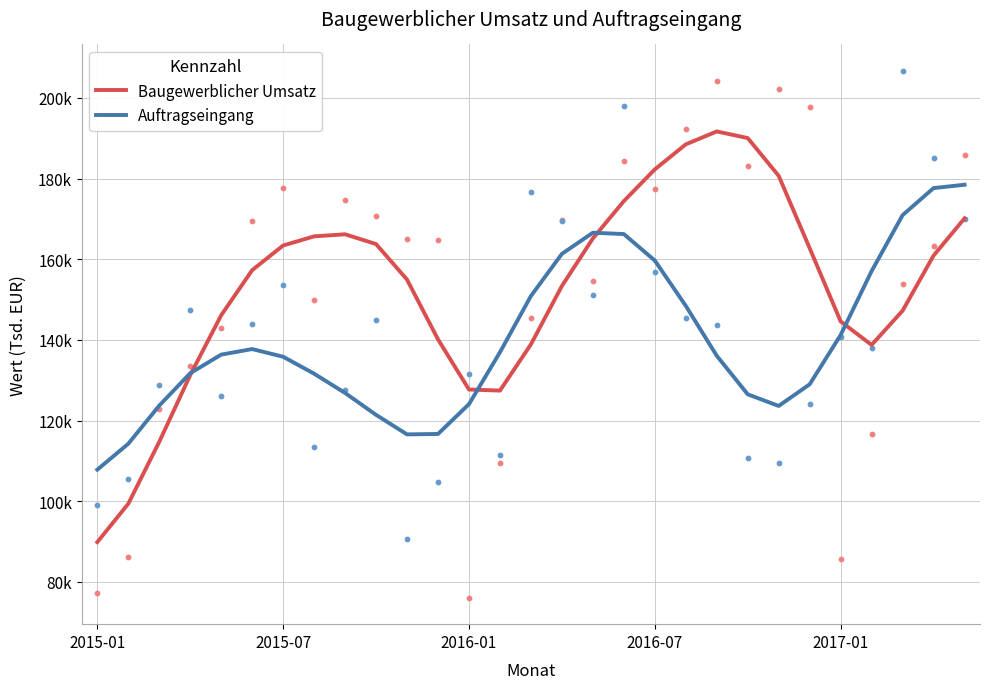

At how many categories does at least one series exceed 180656?

5